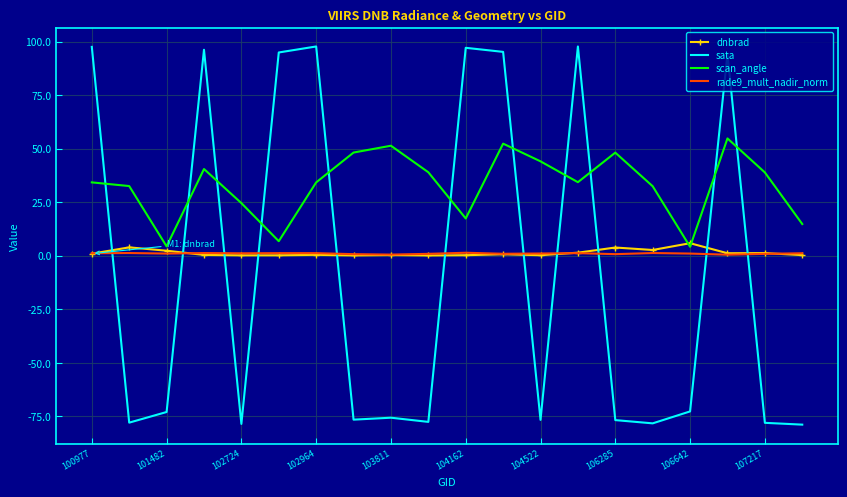

Which series has the largest range (max minus min)?

sata